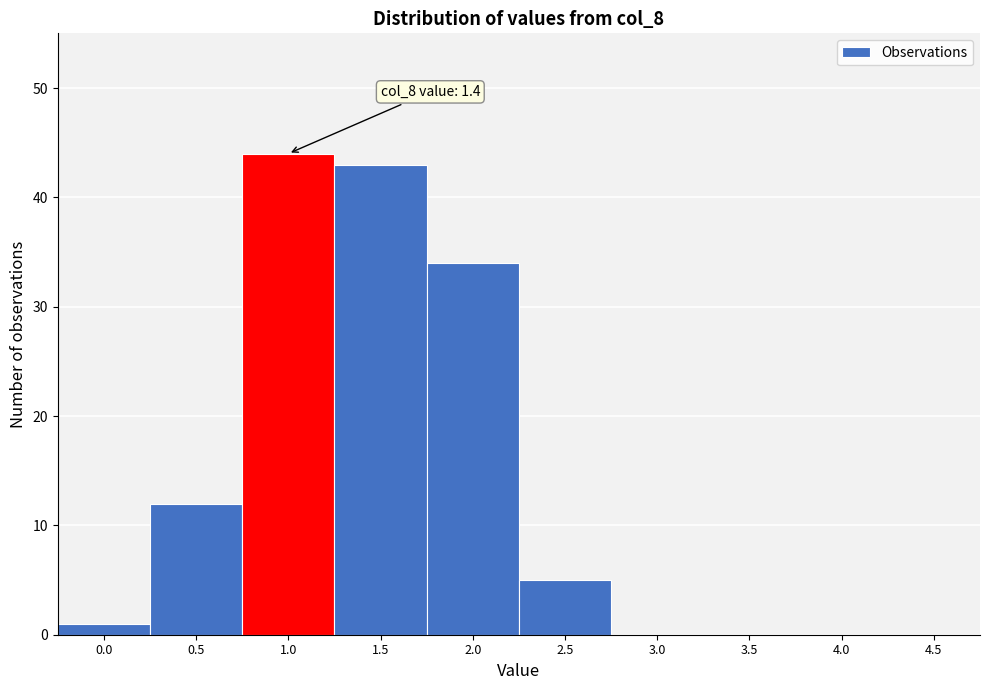

Reading left to right, list all the values displayed in this chart.

0.0=1	0.5=12	1.0=44	1.5=43	2.0=34	2.5=5	3.0=0	3.5=0	4.0=0	4.5=0